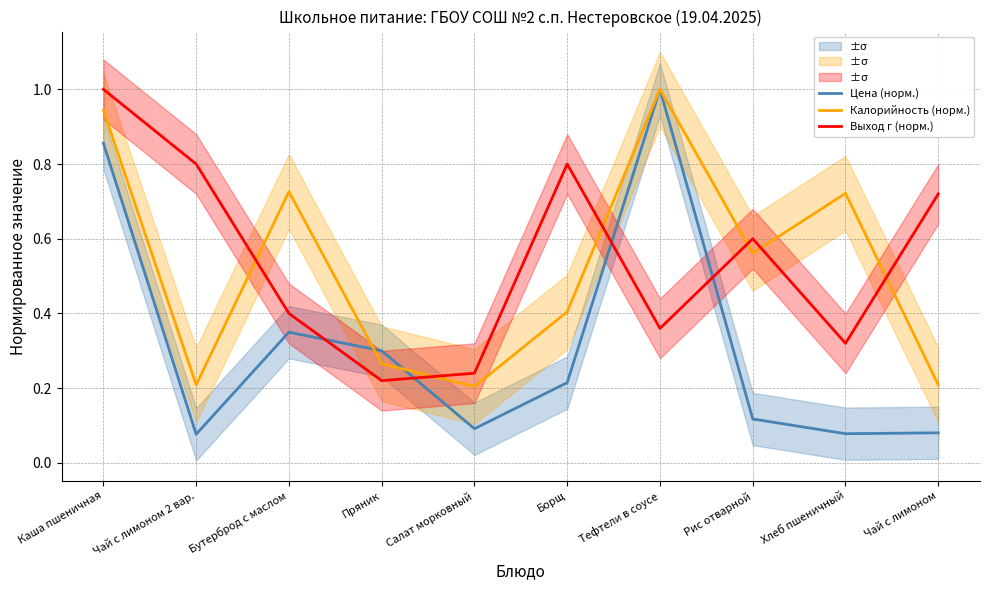

What is the maximum value for Выход г (норм.)?

1.0